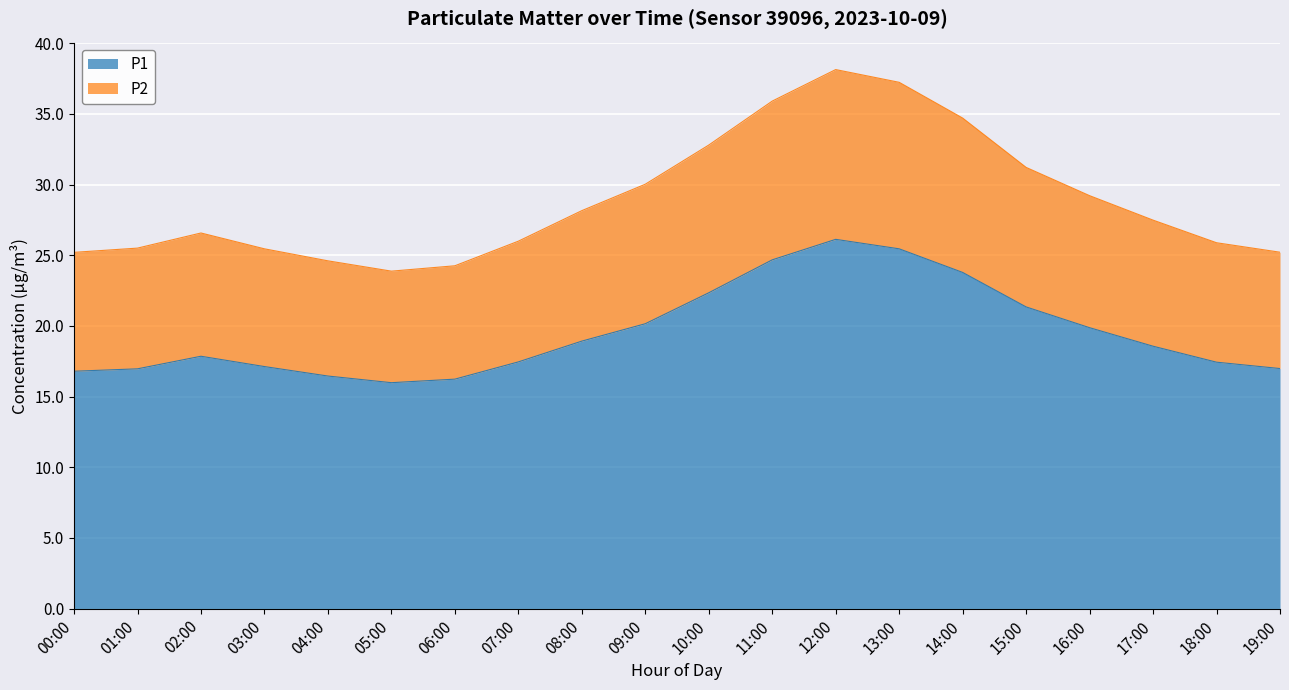

The P2 series shows 52.0 at 16:00. True or false?

False